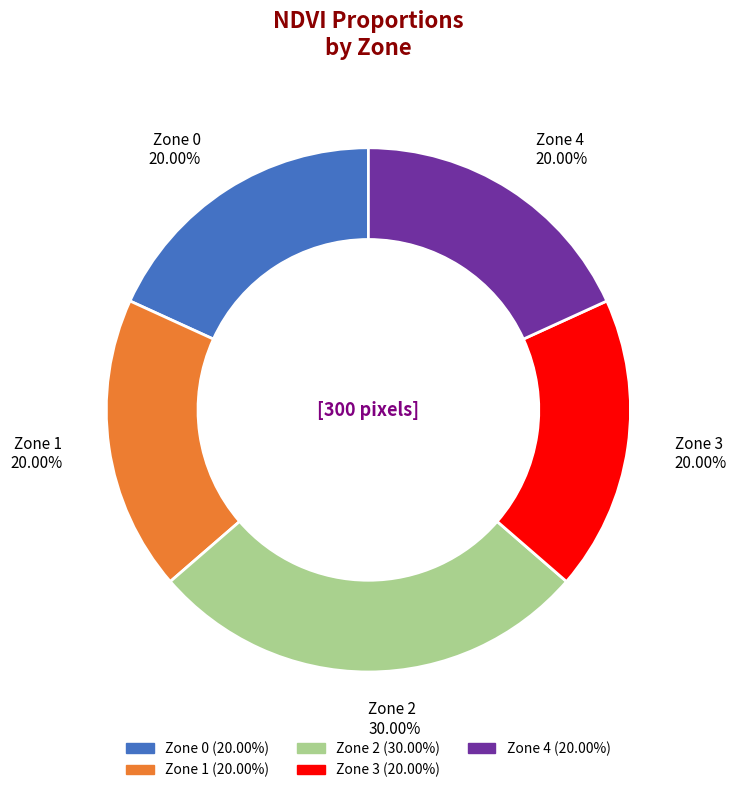

What is the smallest slice in the pie chart?

Zone 0